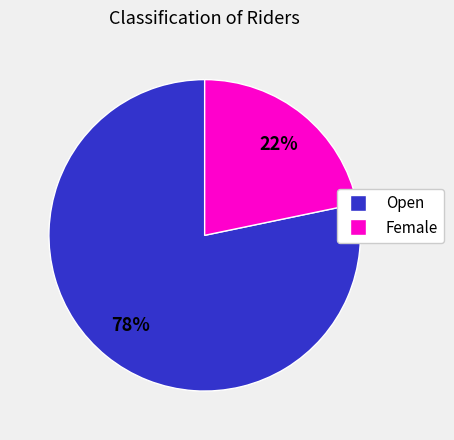

What is the largest slice in the pie chart?

Open